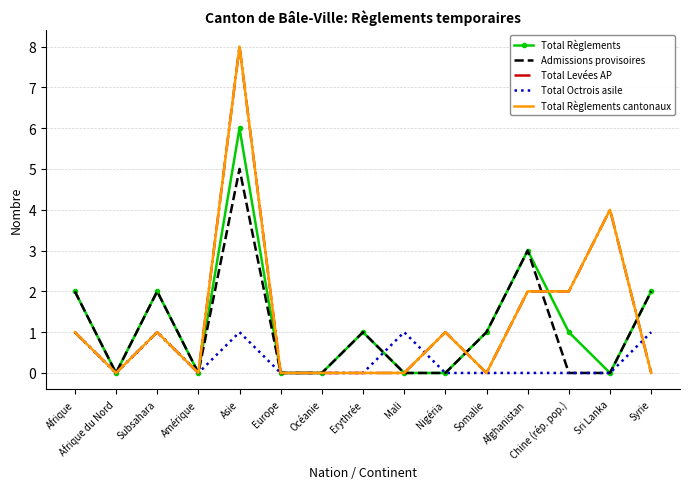

Which series ends up on top after the final intersection of Total Règlements and Total Levées AP?

Total Règlements